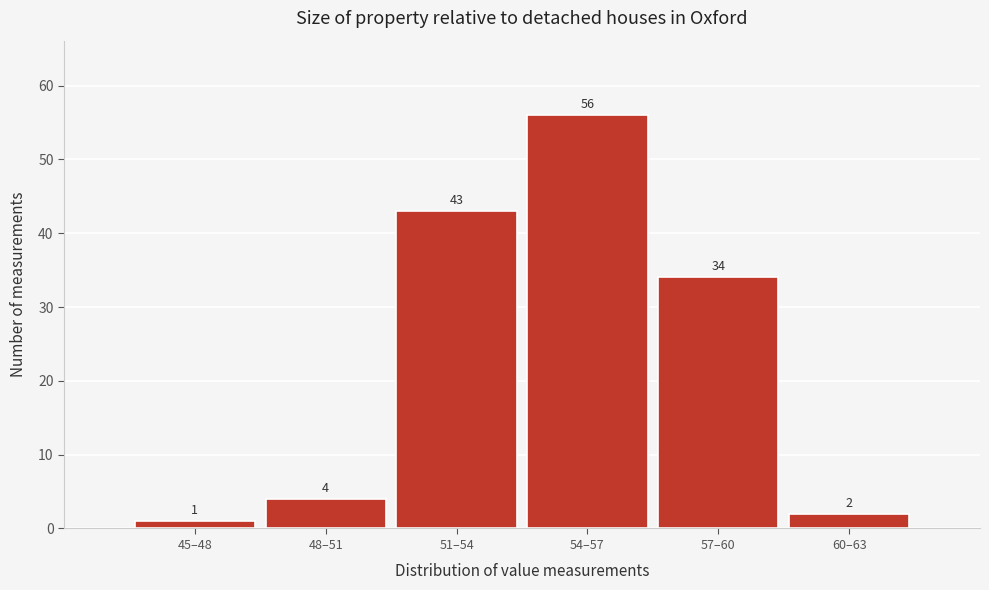

Reading left to right, extract all data points from this chart.

1	4	43	56	34	2